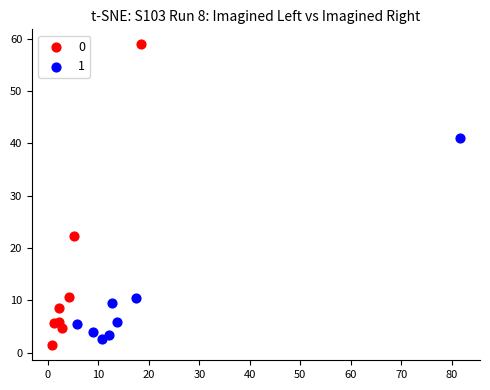

Which series has the largest Y range (max minus min)?

0